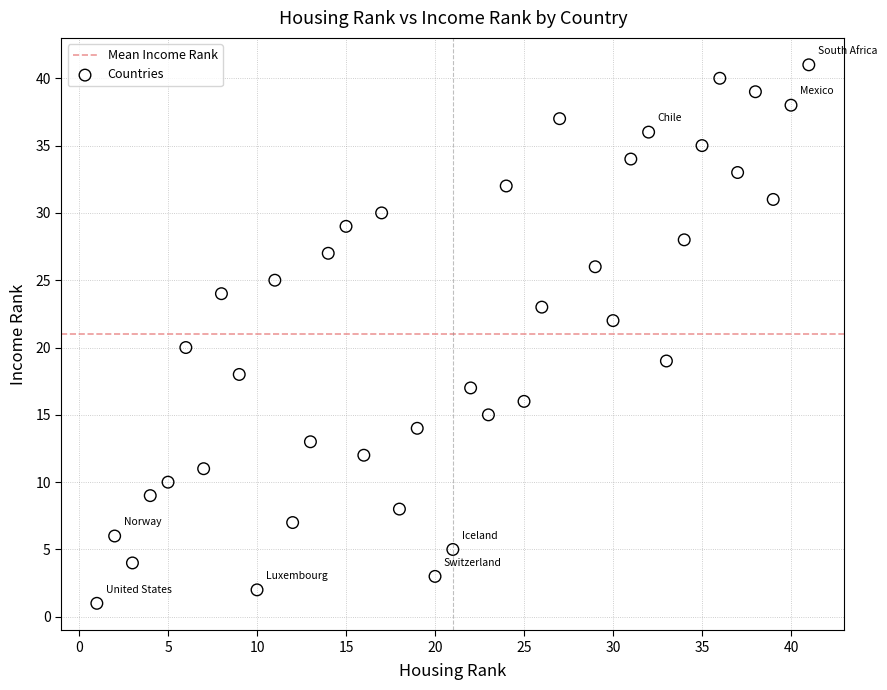

What is the range of Y values (max minus min)?

40